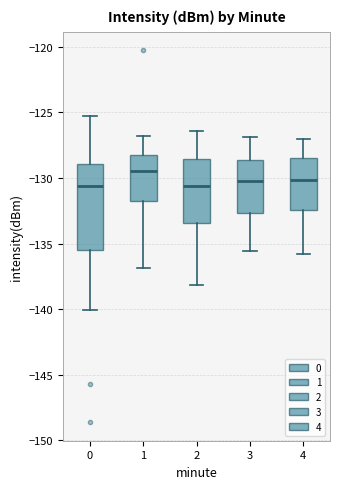

Which box's median line is the highest?

1